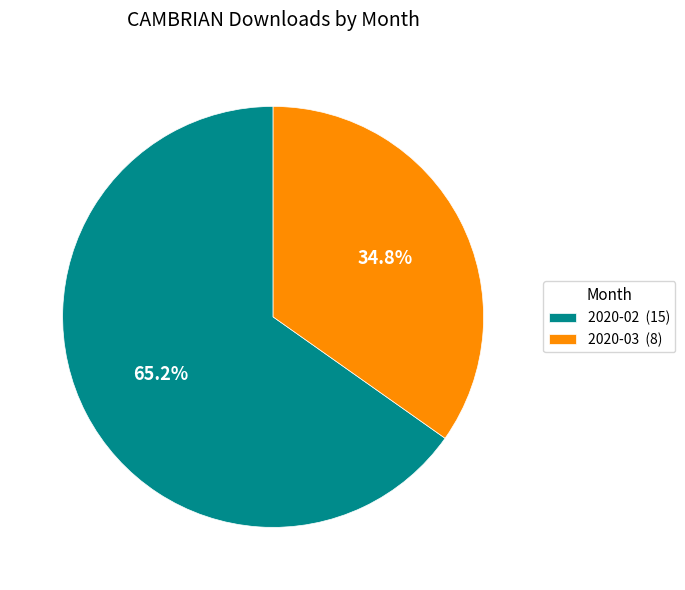

Count the number of slices in the pie.

2